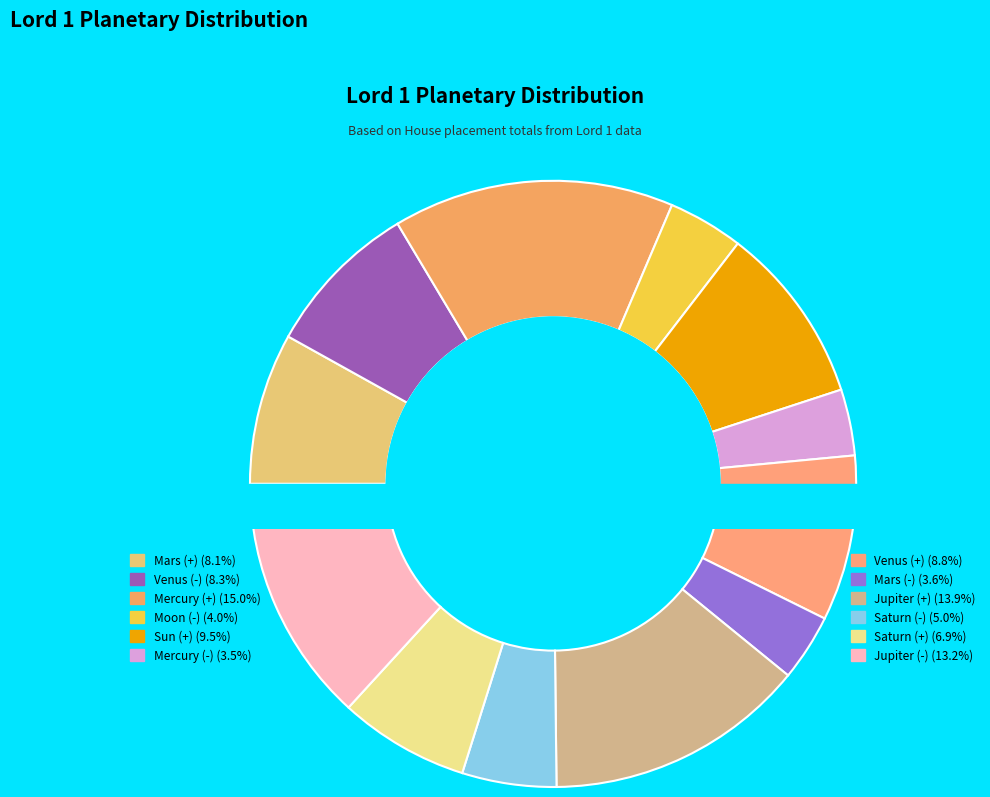

Which has a higher value, Mercury (+) or Mars (+)?

Mercury (+)